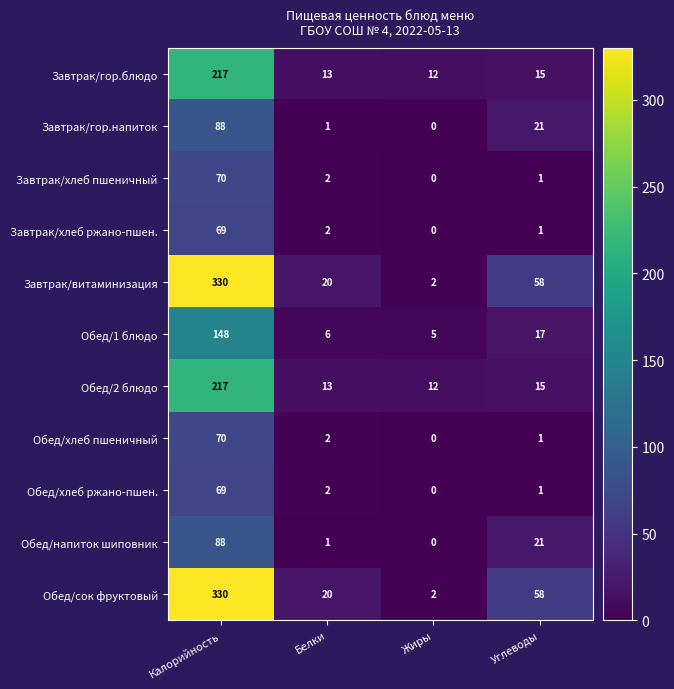

Where does the Завтрак/гор.напиток series first go above 21?

Калорийность